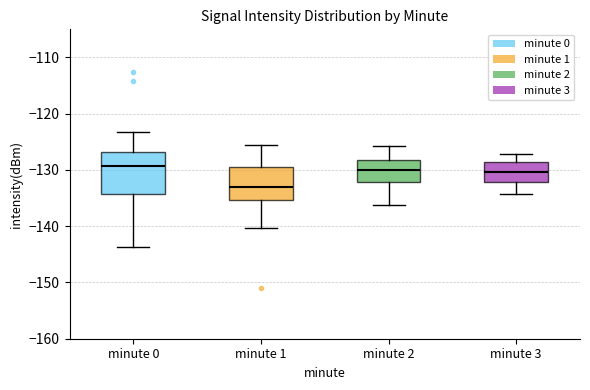

Where is the lower edge of the box for minute 3 on the y-axis? The values are not printed on the chart, so give them approximately, as read against the axis.

-132